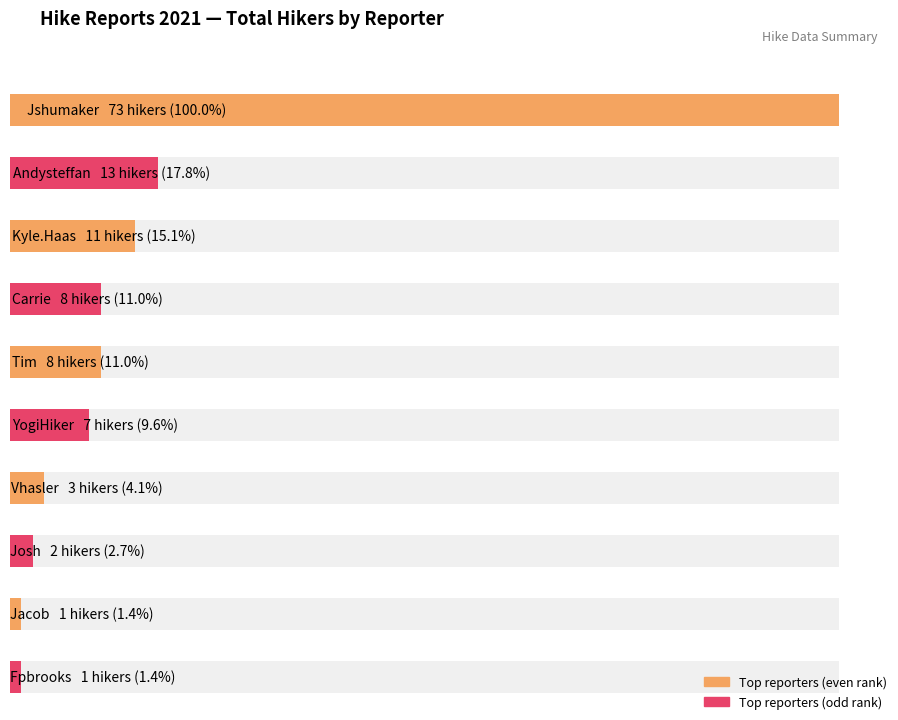

Between User:Jshumaker and User:Tim, which is larger?

User:Jshumaker